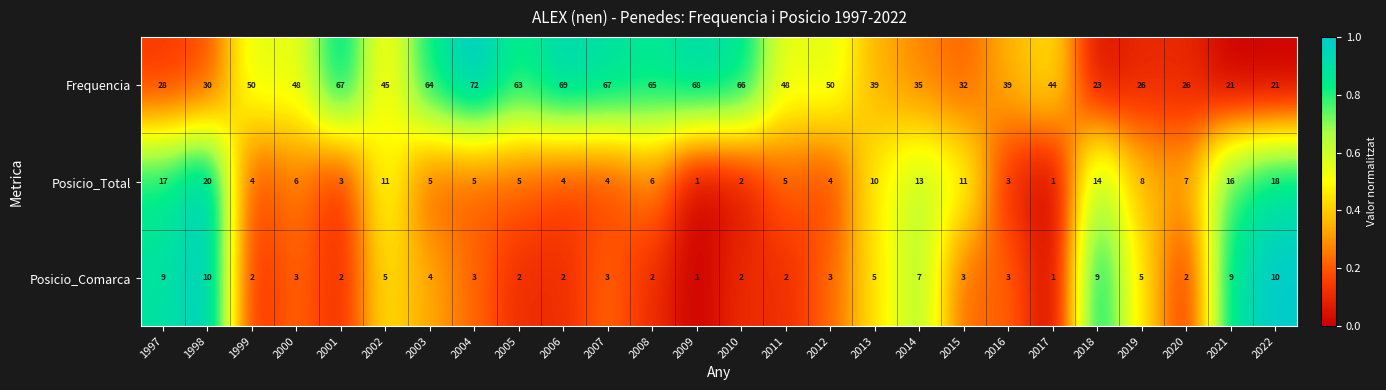

What is the difference between the second highest and minimum values in the Posicio_Total series?

17